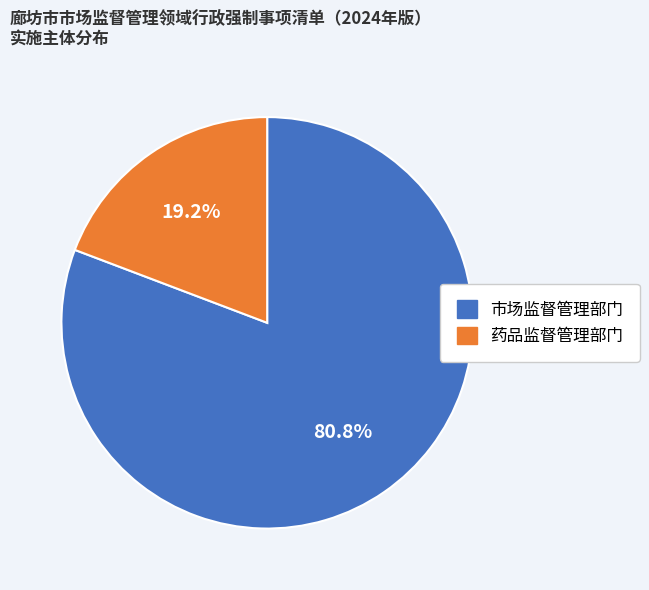

Which has a higher value, 药品监督管理部门 or 市场监督管理部门?

市场监督管理部门